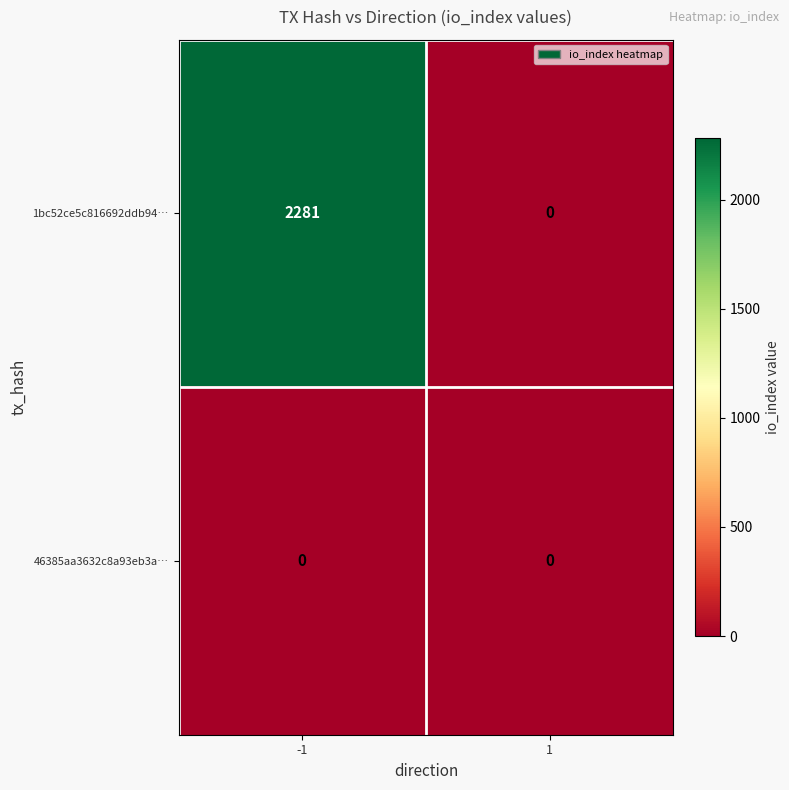

The value of 1bc52ce5c816692ddb94… at 1 is 0. True or false?

True